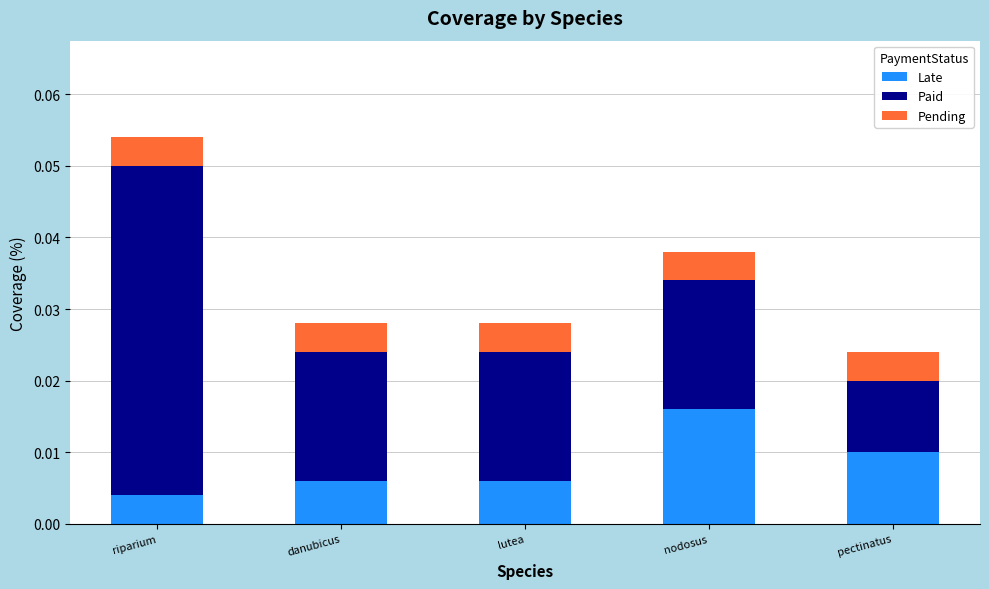

At which category is the sum across all series the highest?

riparium